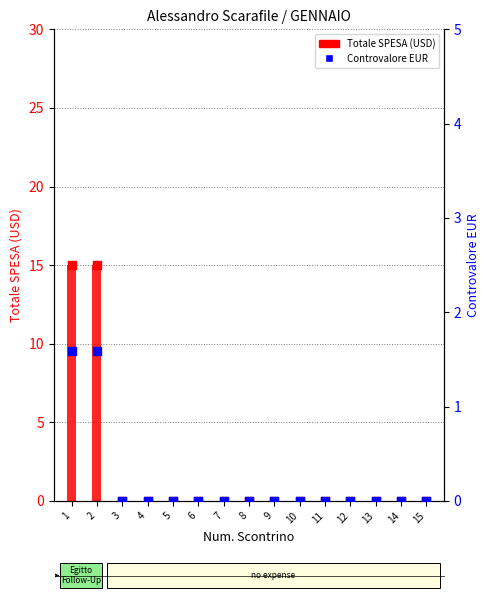

Is the value of Controvalore EUR at 4 greater than the value of Totale SPESA (USD) at 3?

No